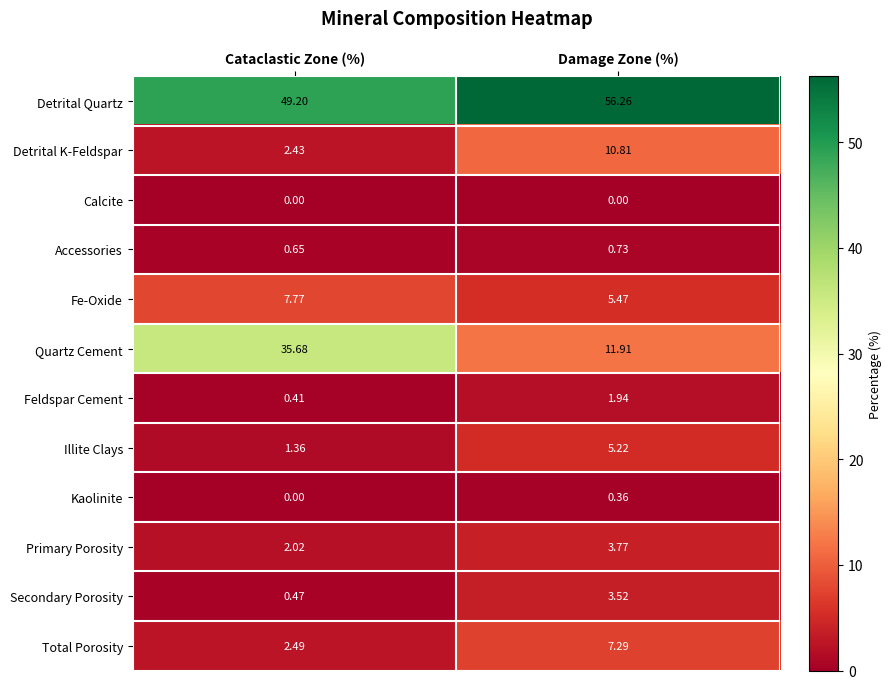

What is the greatest value displayed?

56.3